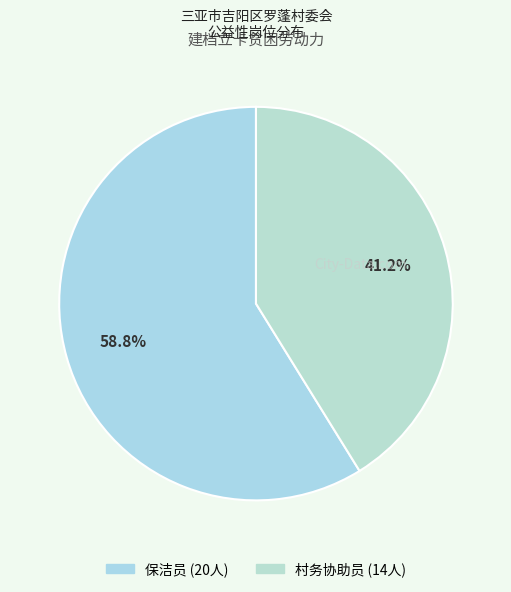

Rank the categories by value from highest to lowest.

保洁员, 村务协助员